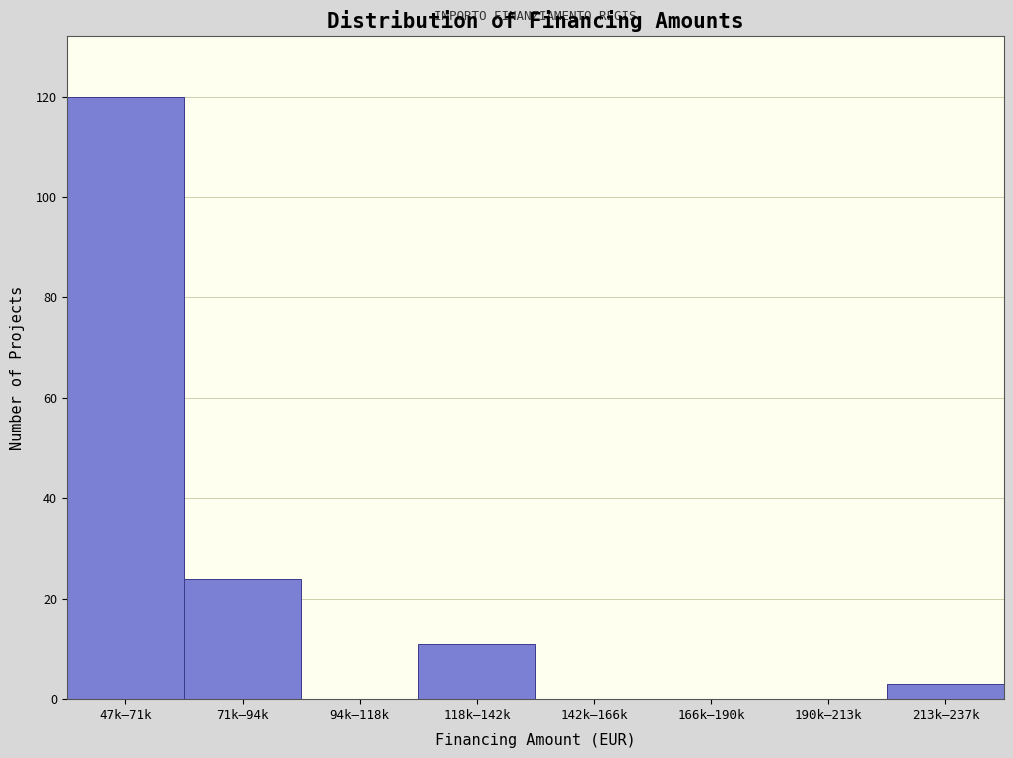

Reading left to right, transcribe all the data shown in this chart.

47k–71k=120	71k–94k=24	94k–118k=0	118k–142k=11	142k–166k=0	166k–190k=0	190k–213k=0	213k–237k=3